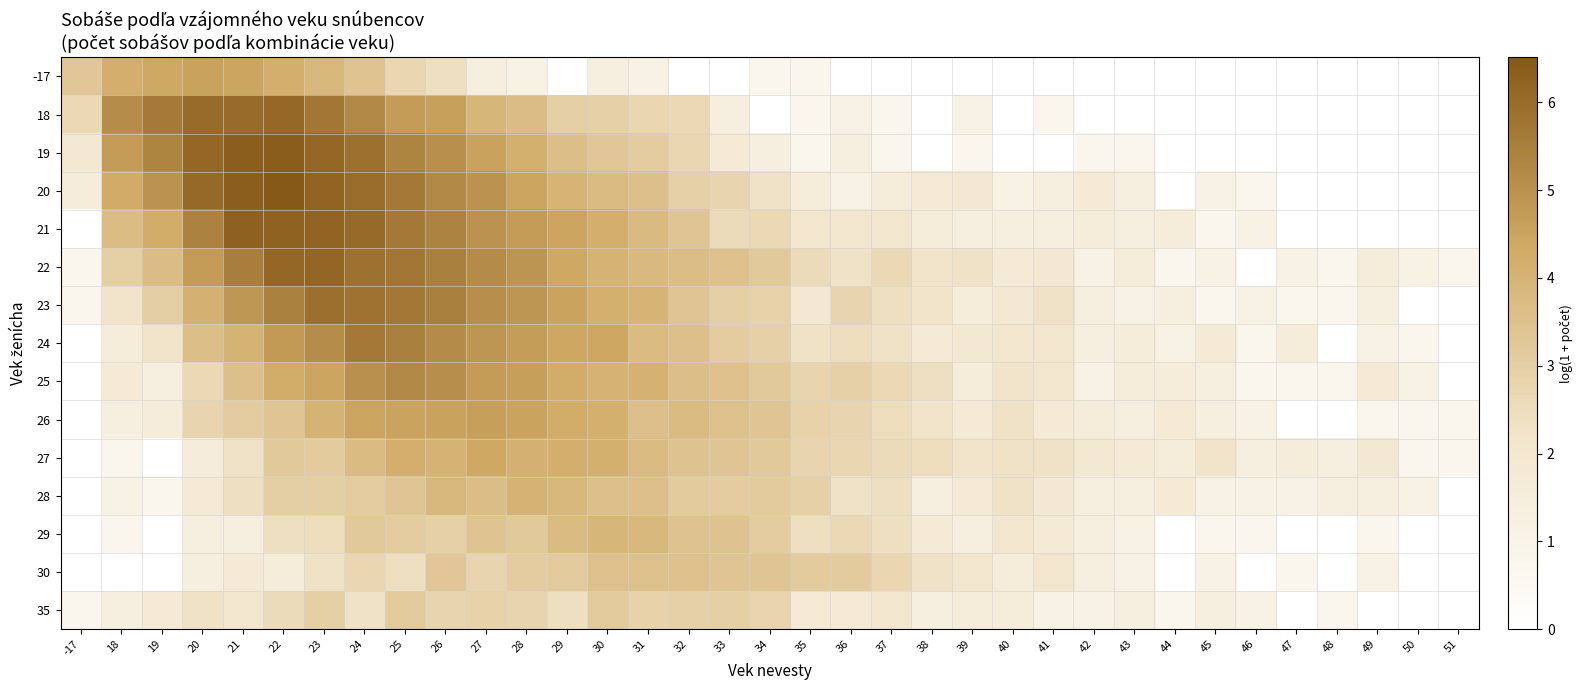

At how many categories does at least one series exceed 0?

35